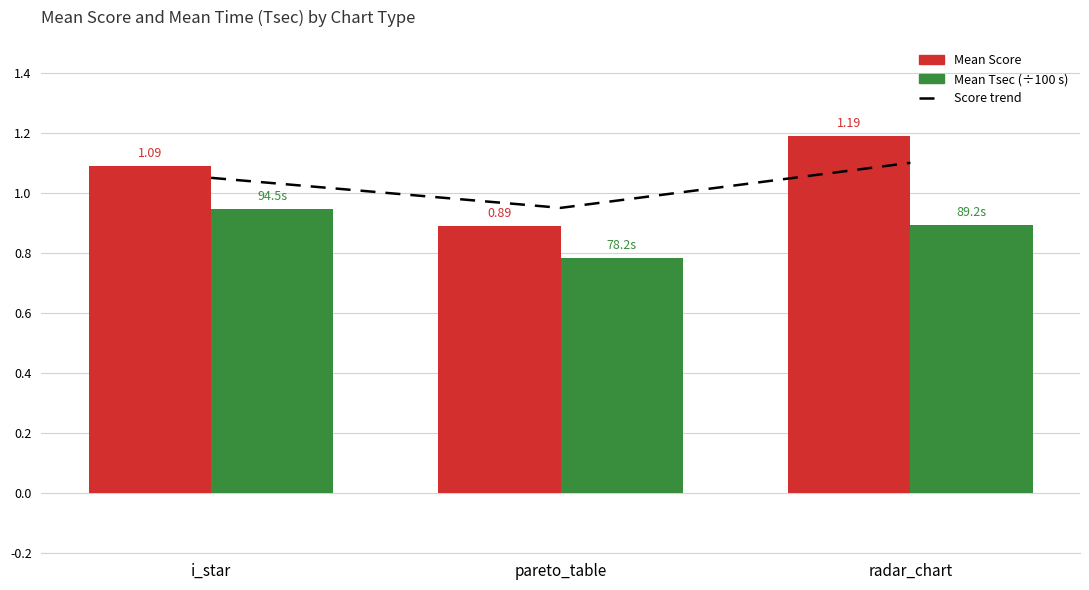

At radar_chart, list the series in order from smallest to largest.

Mean Tsec (÷100 s), Score trend, Mean Score